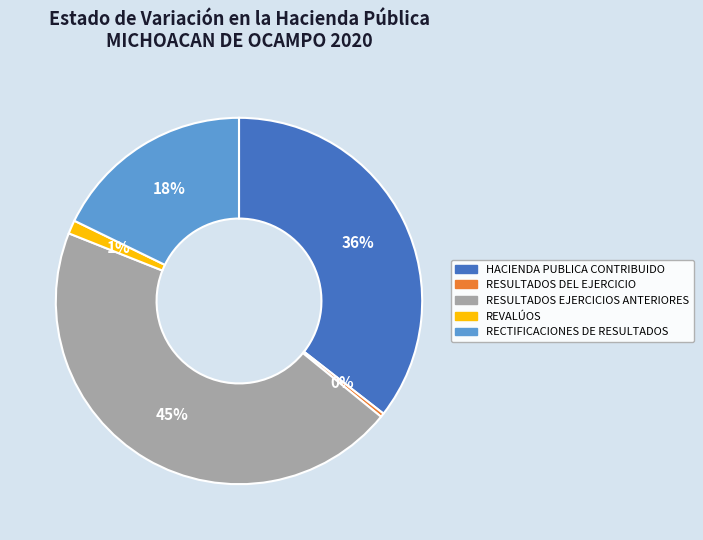

To the nearest percent, what portion does RECTIFICACIONES DE RESULTADOS represent?

18%